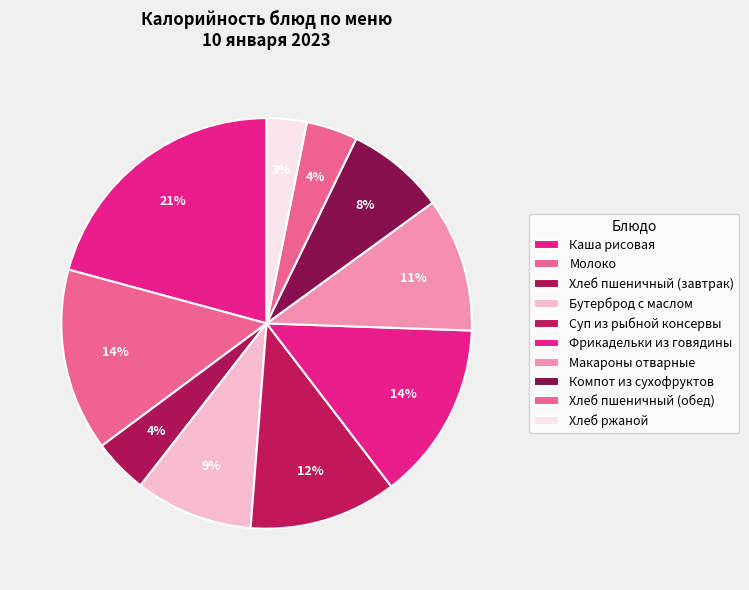

To the nearest percent, what is the difference between the Хлеб пшеничный (завтрак) and Бутерброд с маслом slice percentages?

5%